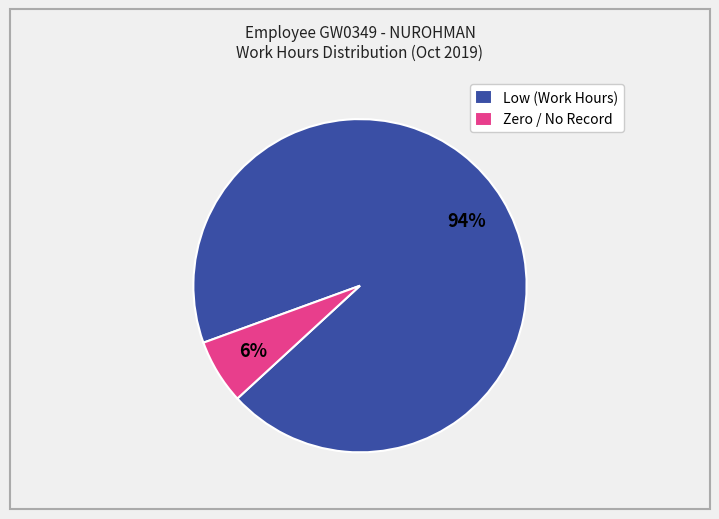

To the nearest percent, what is the average slice percentage?

50%